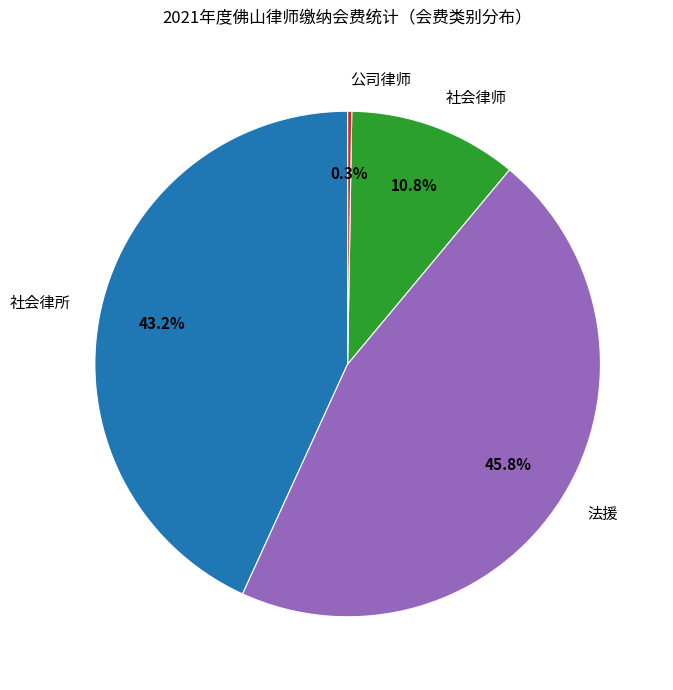

What percentage is NOT represented by 社会律师?

89.2%